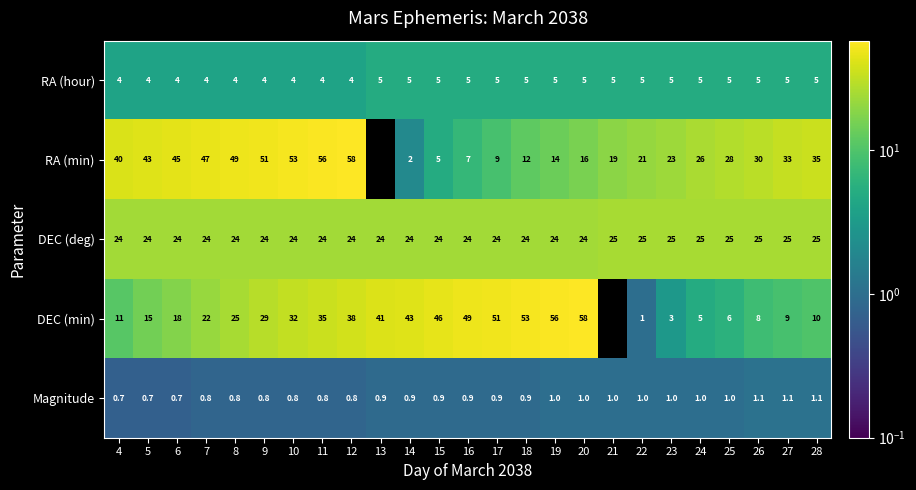

At how many categories does at least one series exceed 11?

25